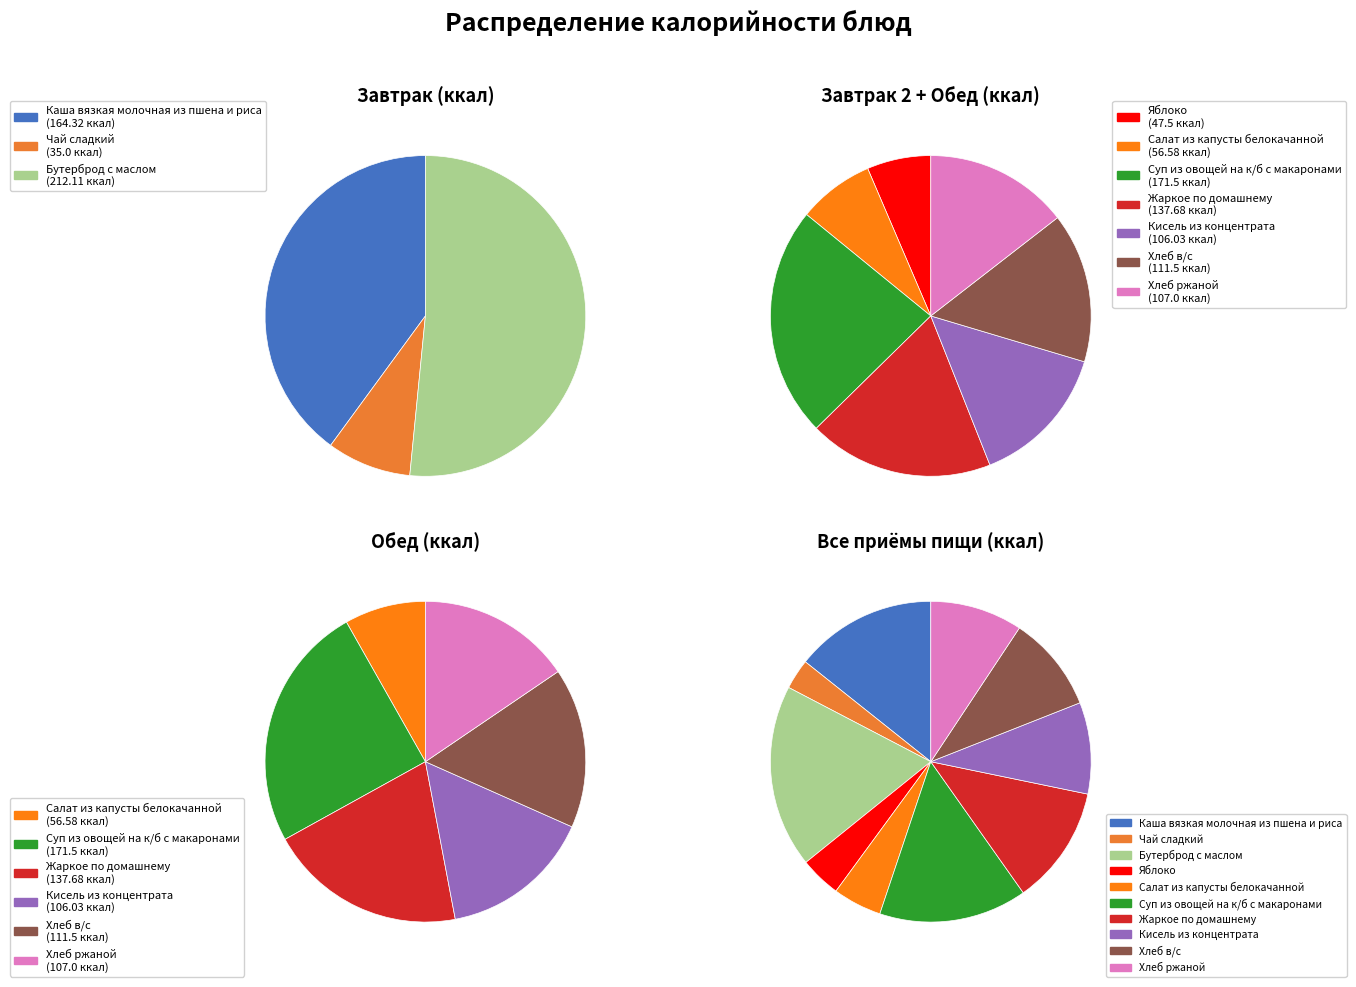

Rank the categories by value from lowest to highest.

Чай сладкий, Яблоко, Салат из капусты белокачанной, Кисель из концентрата, Хлеб ржаной, Хлеб в/с, Жаркое по домашнему, Каша вязкая молочная из пшена и риса, Суп из овощей на к/б с макаронами, Бутерброд с маслом